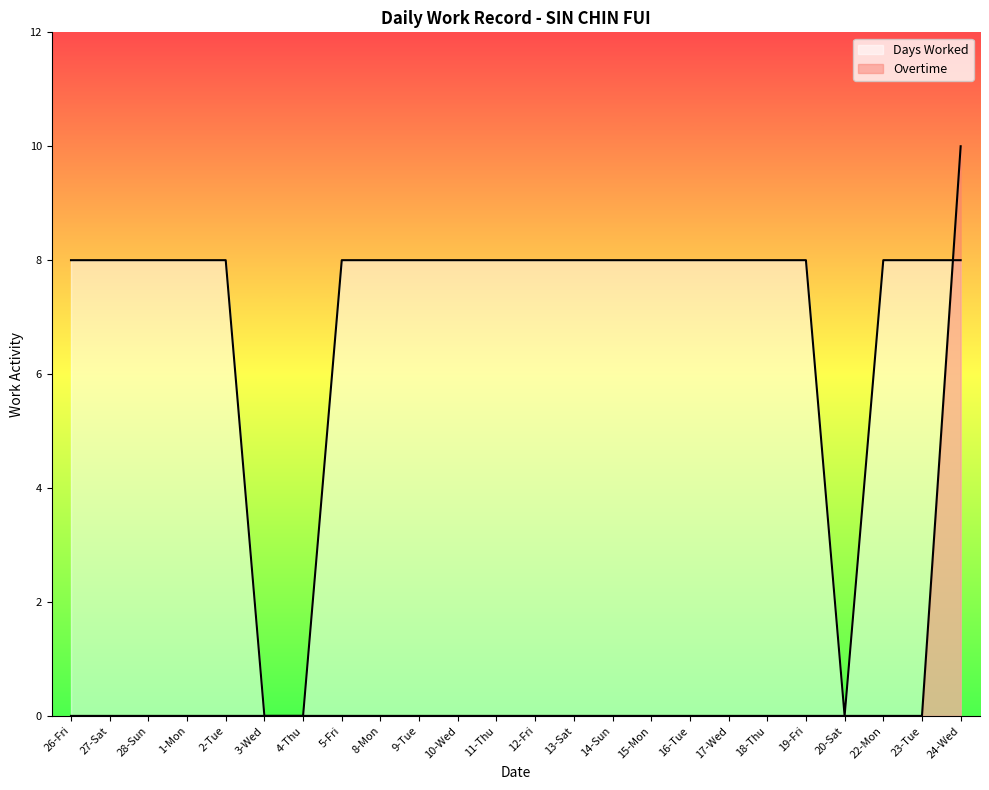

How many Days Worked values are between 8 and 9?

21